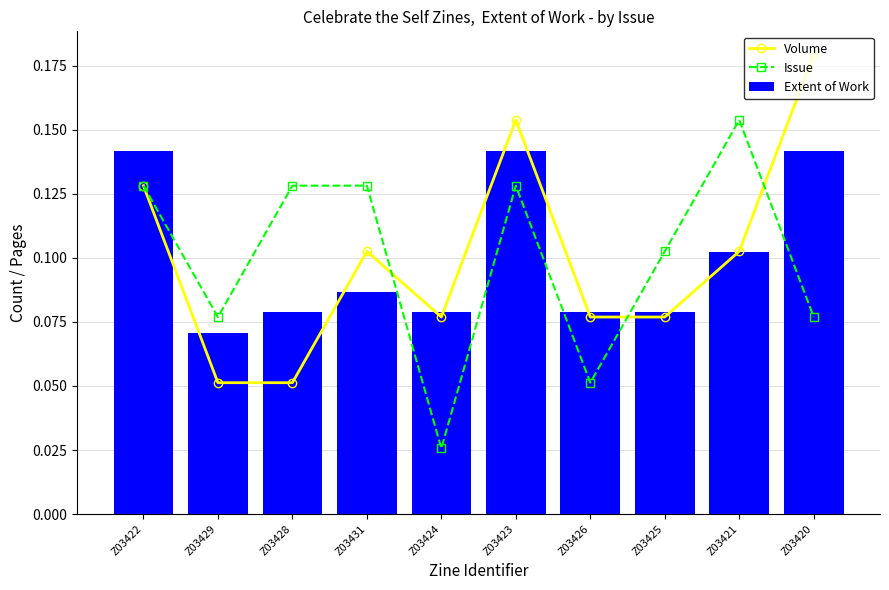

Is it true that Issue equals 0.1 at Z03431?

True